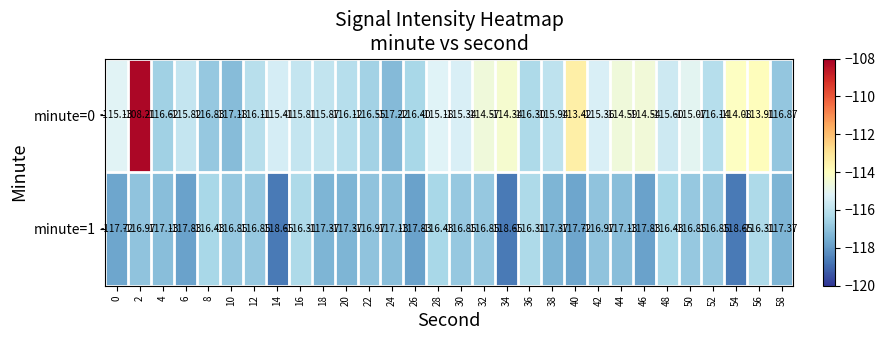

Is the value of minute=1 at 36 greater than the value of minute=0 at 20?

No